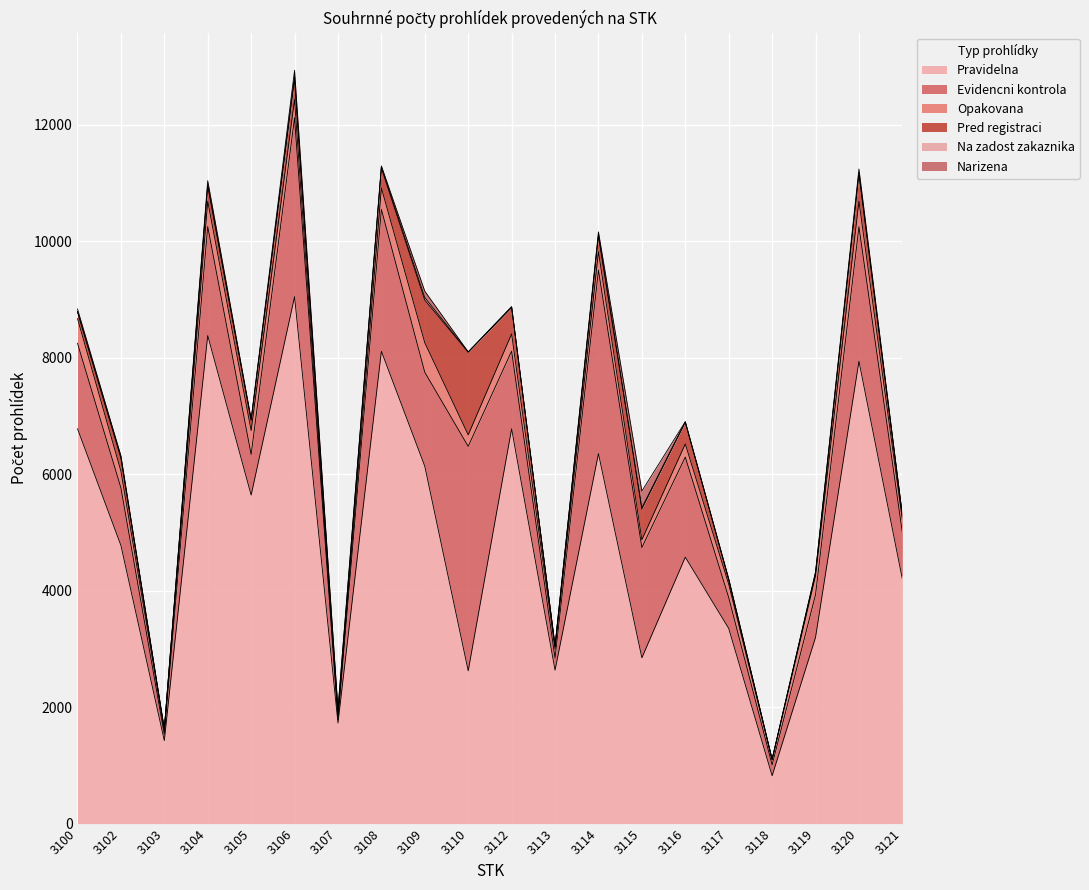

The Pravidelna series shows 2846 at 3115. True or false?

True